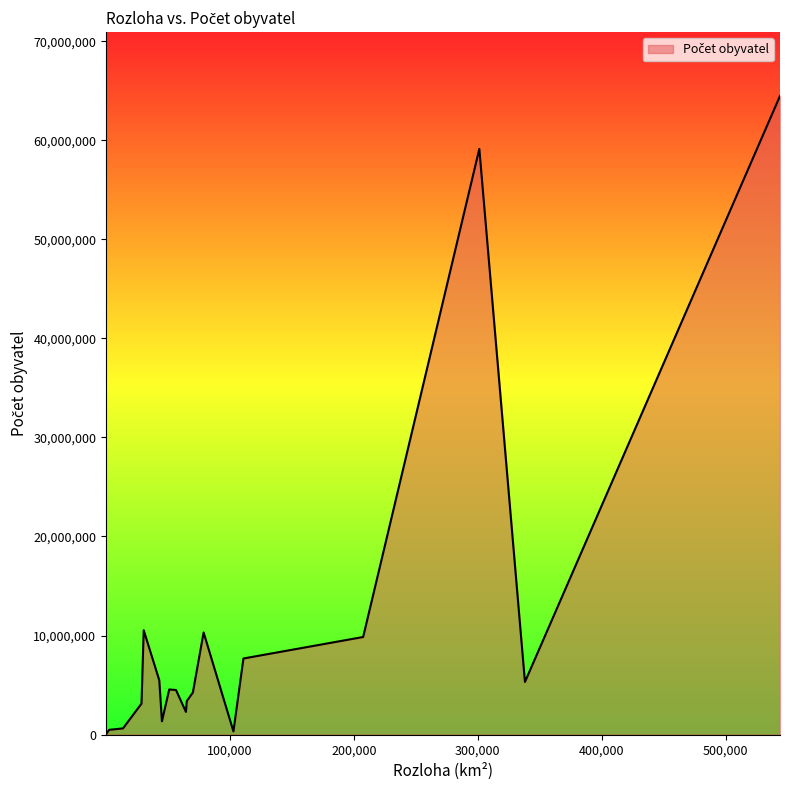

What is the greatest value displayed?

64473140